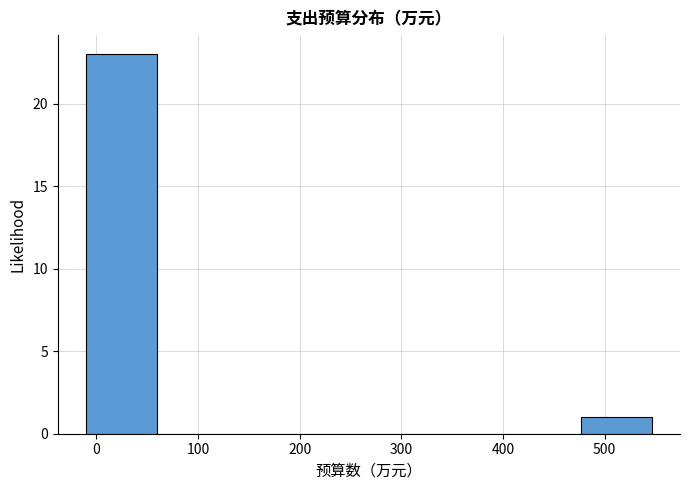

Which range on the x-axis has the tallest bar?

-10 to 60